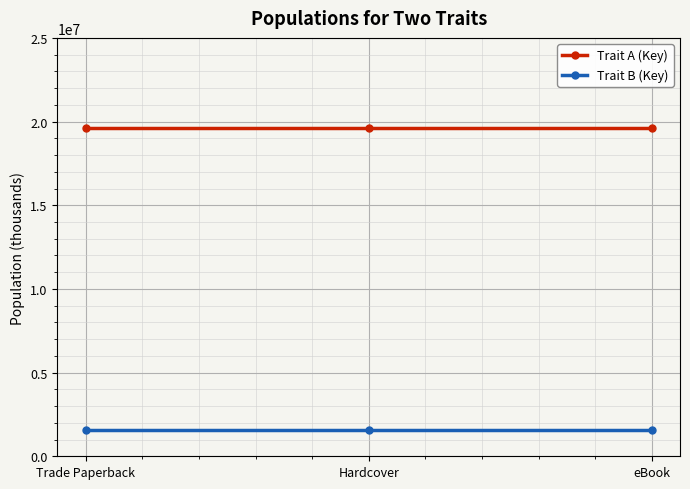

What value does the Trait B (Key) series have at Hardcover?

1564481